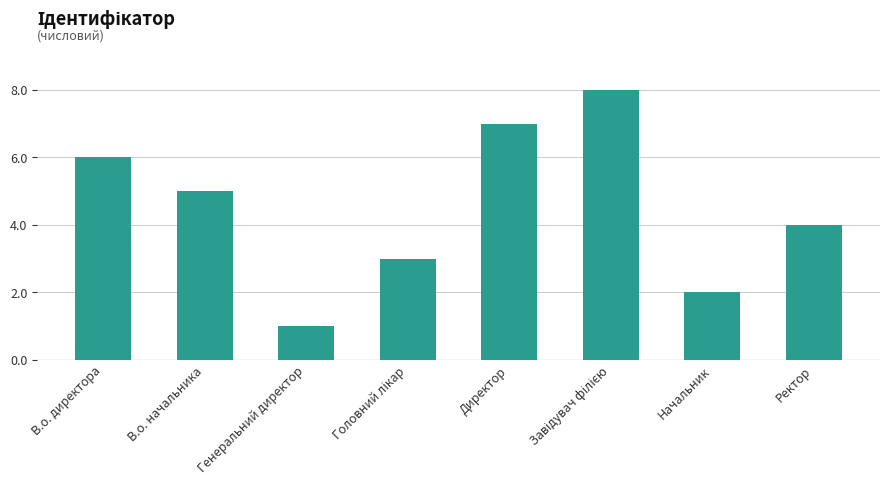

True or false: the data shows 6 at В.о. директора.

True